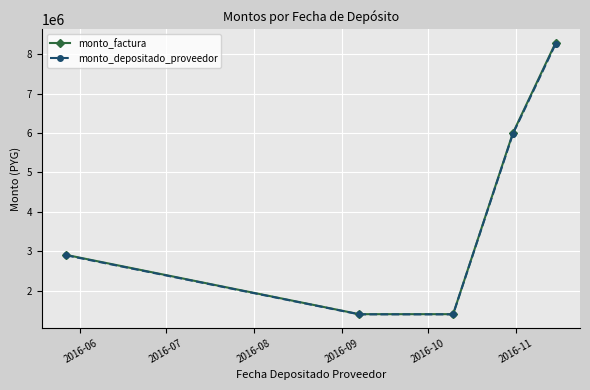

What is the lowest value of the monto_depositado_proveedor series?

1394909